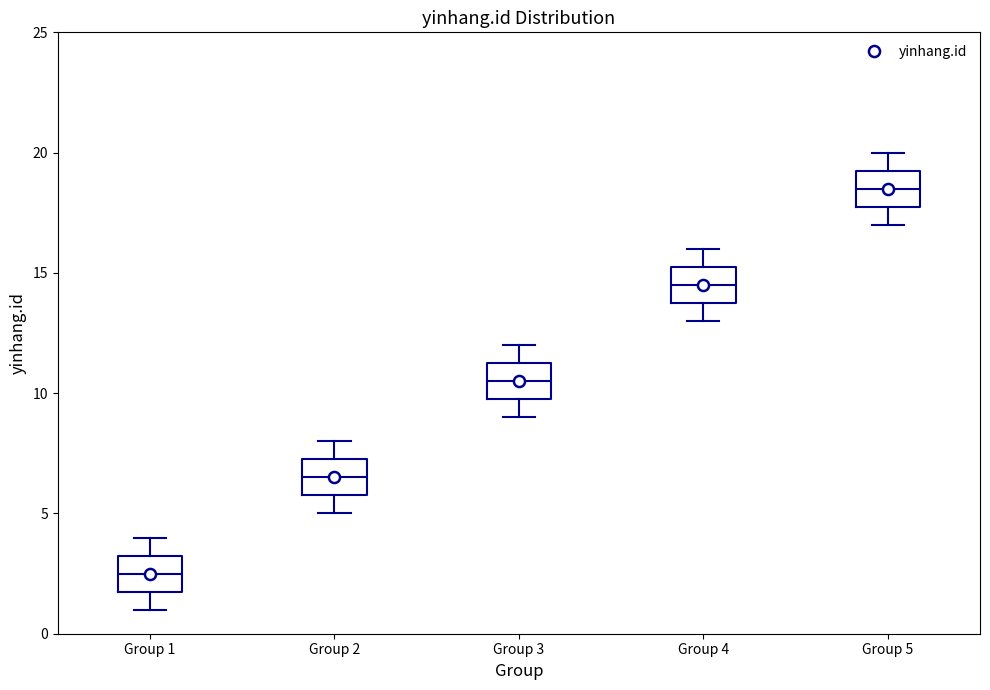

Which box has the highest median line?

Group 5